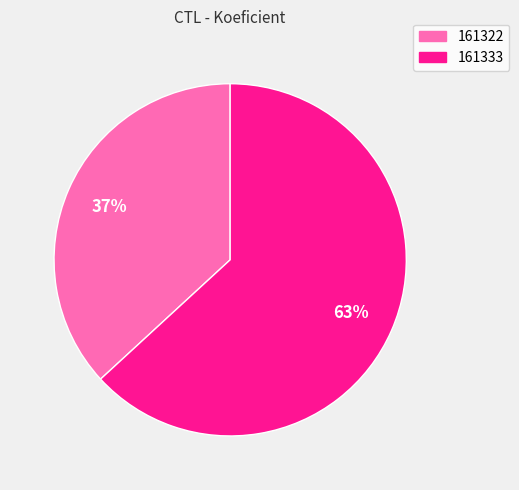

Which has a higher value, 161322 or 161333?

161333